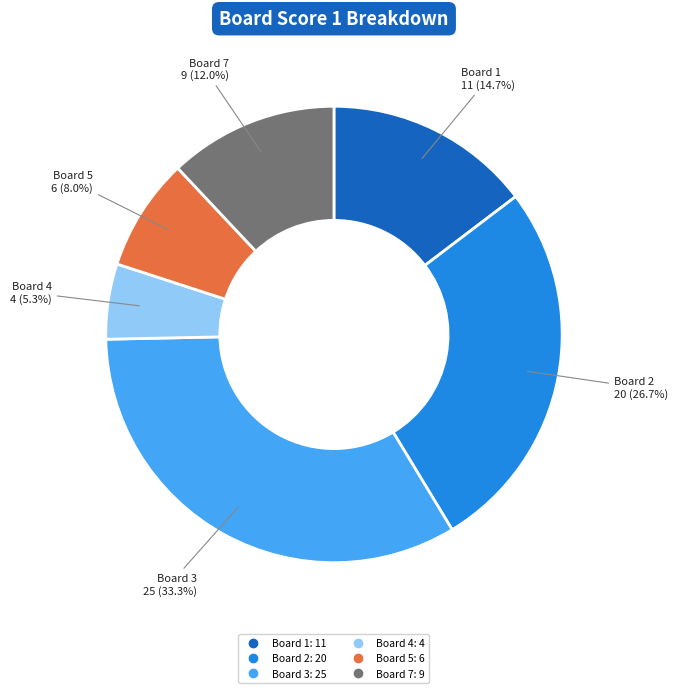

Does any single category account for the majority?

No